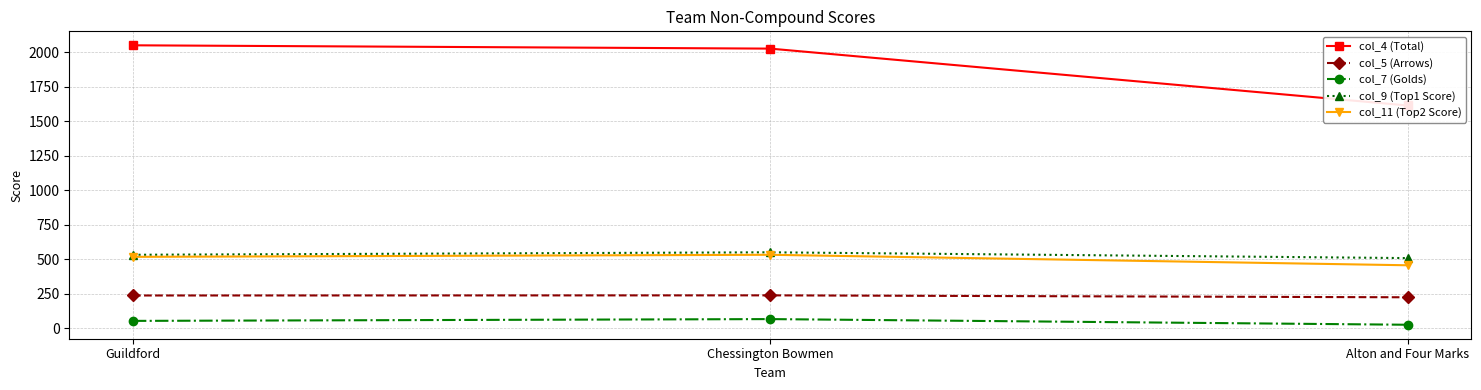

List the series in order of their peak value, highest first.

col_4 (Total), col_9 (Top1 Score), col_11 (Top2 Score), col_5 (Arrows), col_7 (Golds)